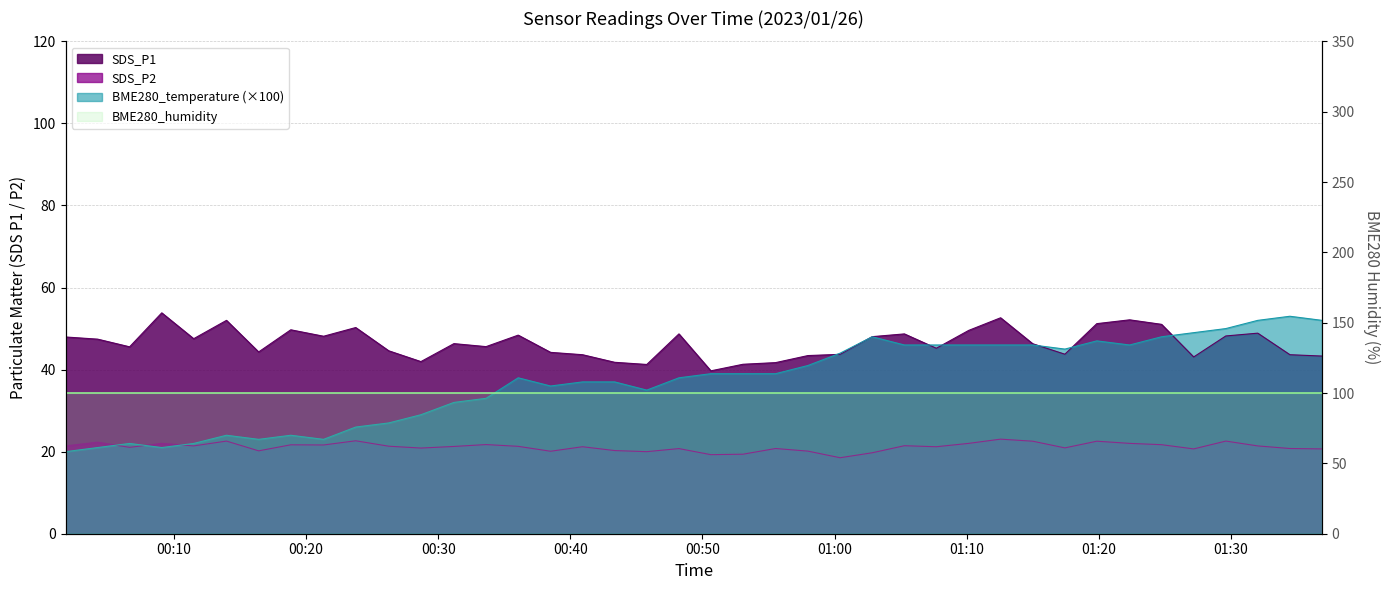

Which category has the highest value across all series?

2023/01/26 00:09:04